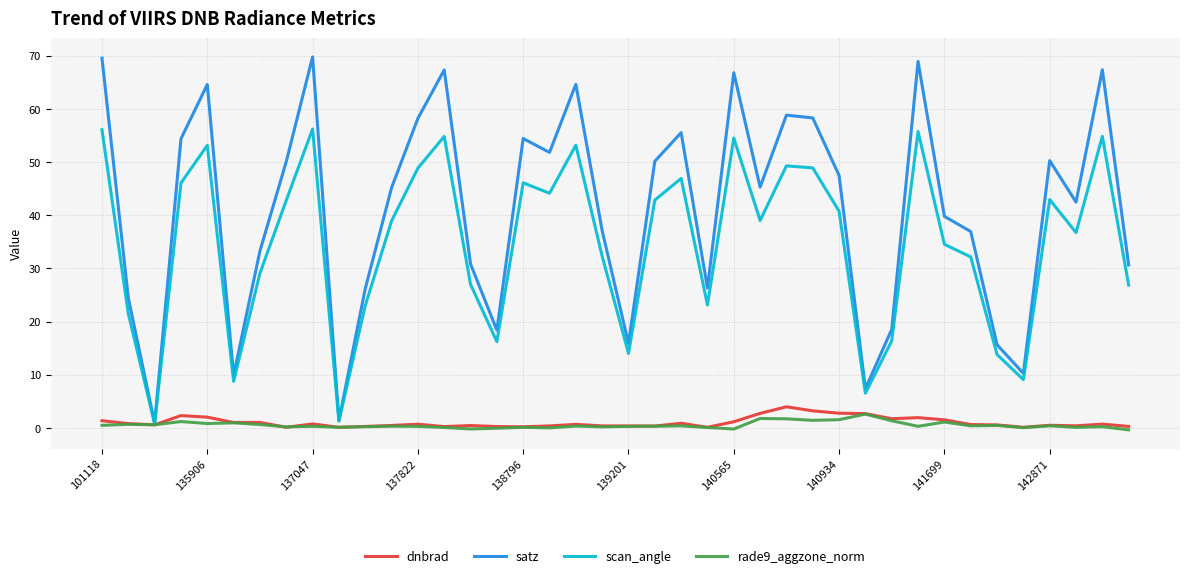

Which series has the largest range (max minus min)?

satz